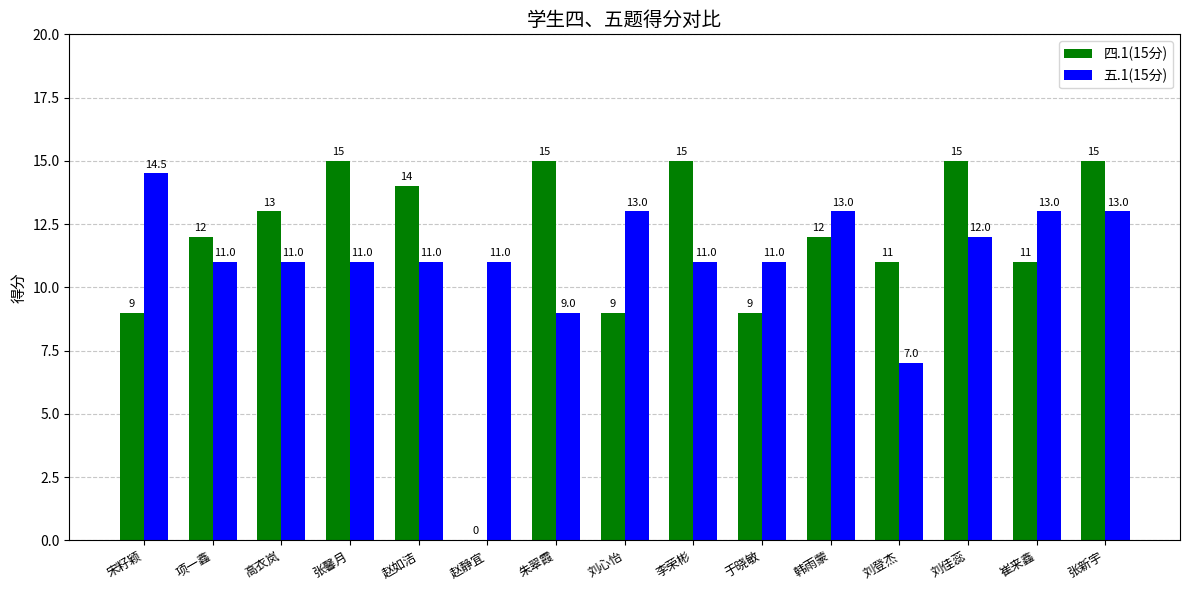

Reading right to left, extract all data points from this chart.

四.1(15分): 15.0	11.0	15.0	11.0	12.0	9.0	15.0	9.0	15.0	0.0	14.0	15.0	13.0	12.0	9.0
五.1(15分): 13.0	13.0	12.0	7.0	13.0	11.0	11.0	13.0	9.0	11.0	11.0	11.0	11.0	11.0	14.5